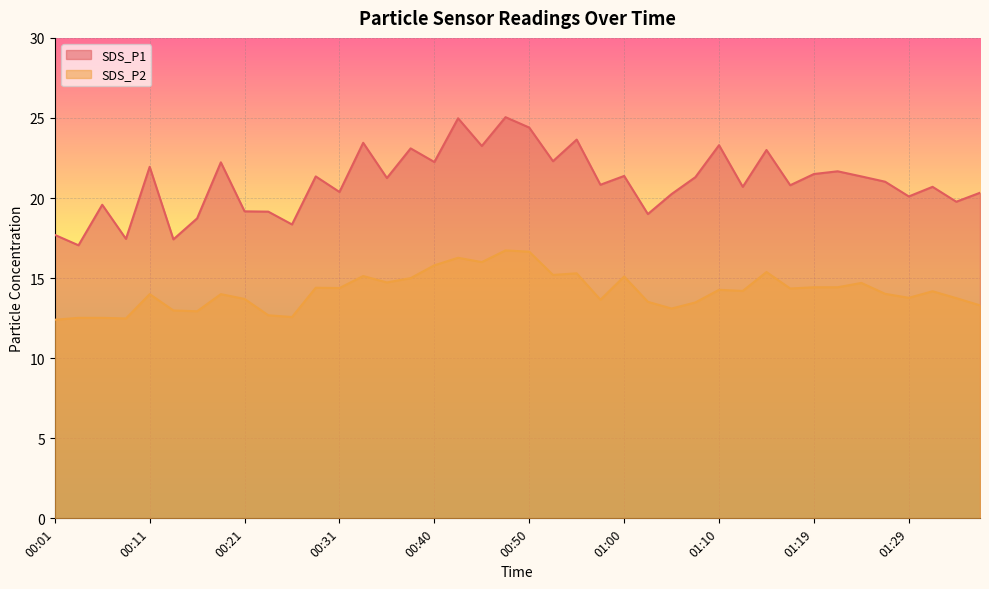

Rank the series by their maximum value, from highest to lowest.

SDS_P1, SDS_P2